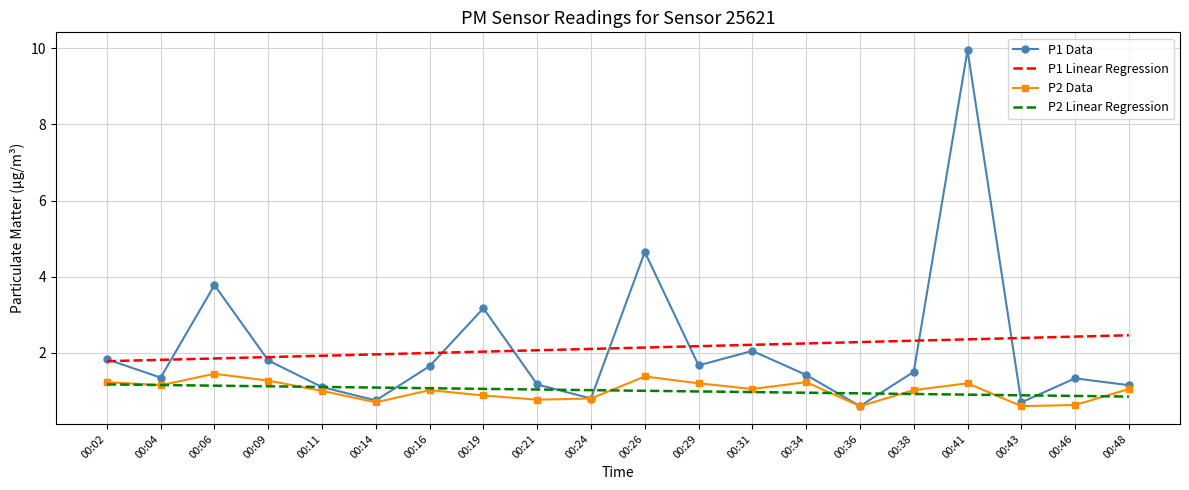

What is the sum of all P1 Data values?

42.4